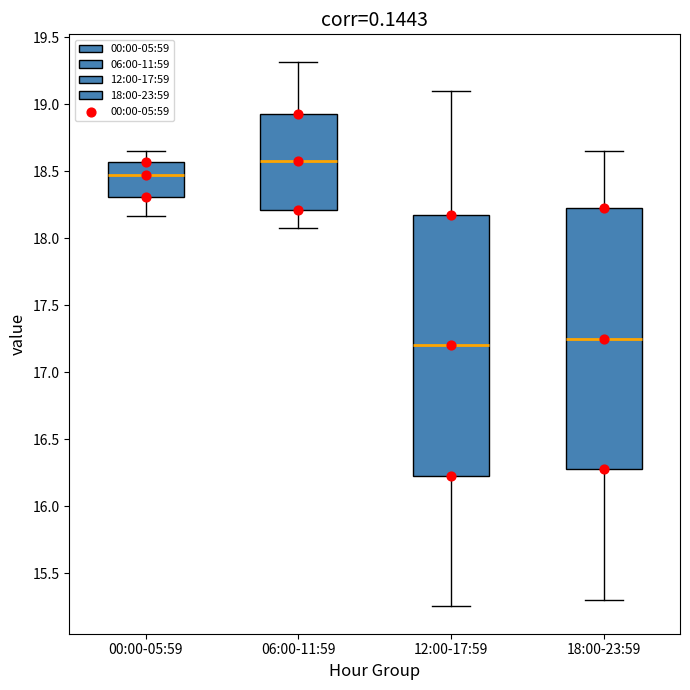

Reading left to right, transcribe this box plot: for each box, give where its median line is, the range the box spans, and where its two whiskers end, as read against the y-axis. The values are not printed on the chart, so give them approximately, as read against the axis.

00:00-05:59: median 18.50, box 18.30 to 18.55, whiskers 18.15 to 18.65
06:00-11:59: median 18.60, box 18.20 to 18.95, whiskers 18.10 to 19.30
12:00-17:59: median 17.20, box 16.25 to 18.20, whiskers 15.25 to 19.10
18:00-23:59: median 17.25, box 16.30 to 18.25, whiskers 15.30 to 18.65